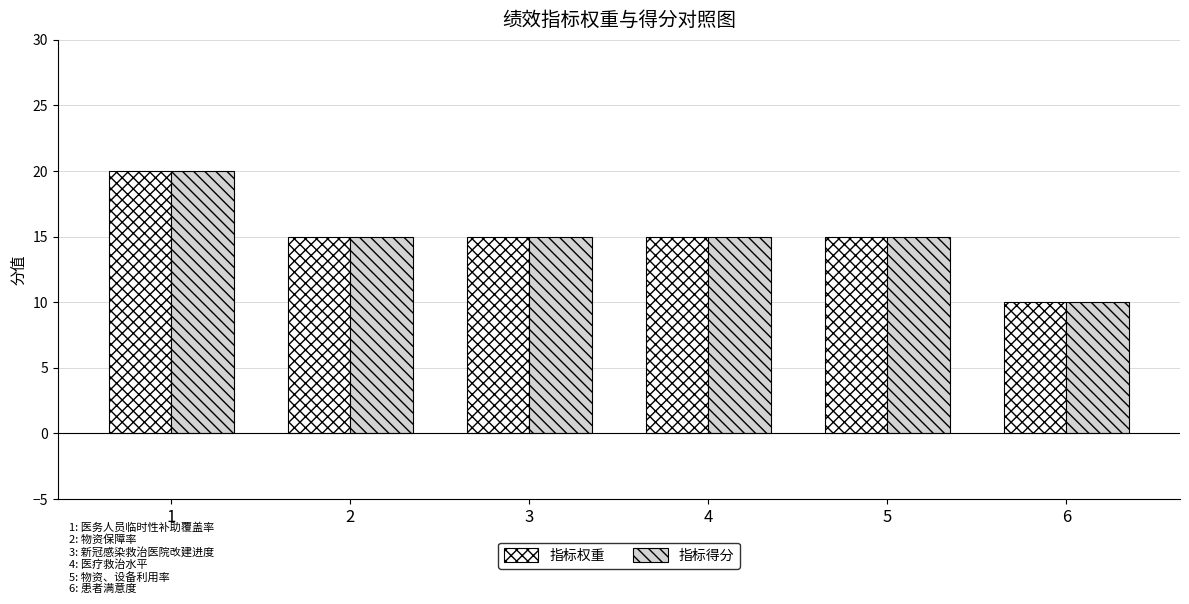

At how many categories does at least one series exceed 18?

1